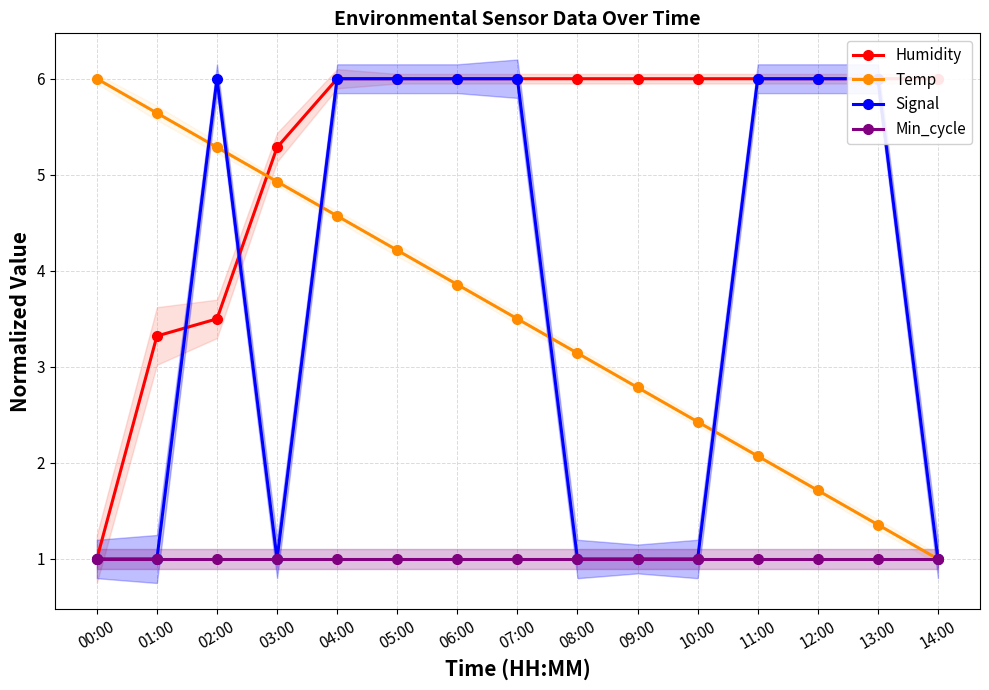

True or false: Min_cycle has a value of 1.6 at 05:00.

False